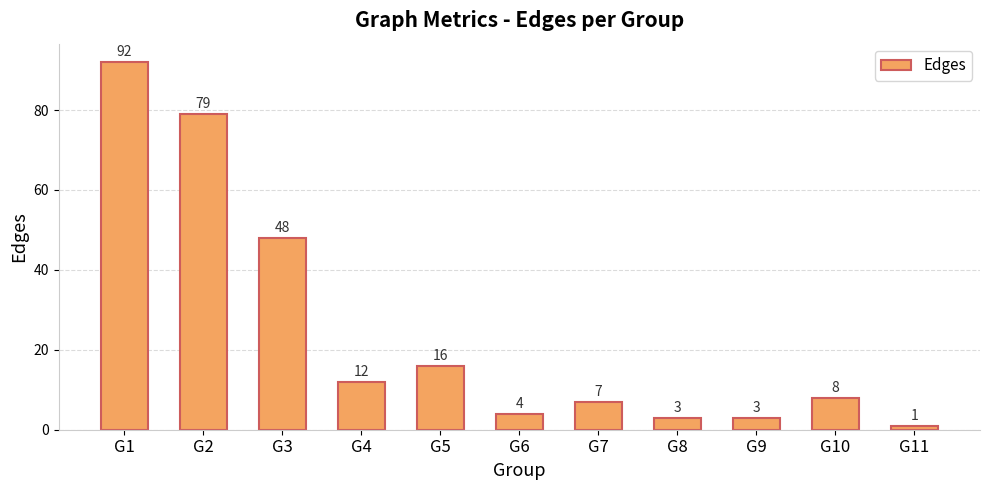

Where is the data nearest to the value 46?

G3